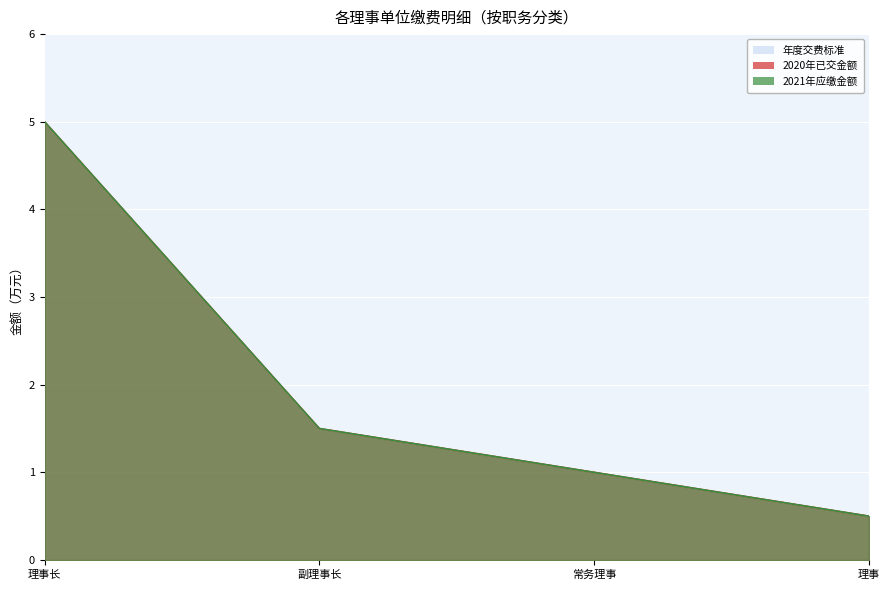

At which label does 2020年已交金额 reach its peak?

理事长